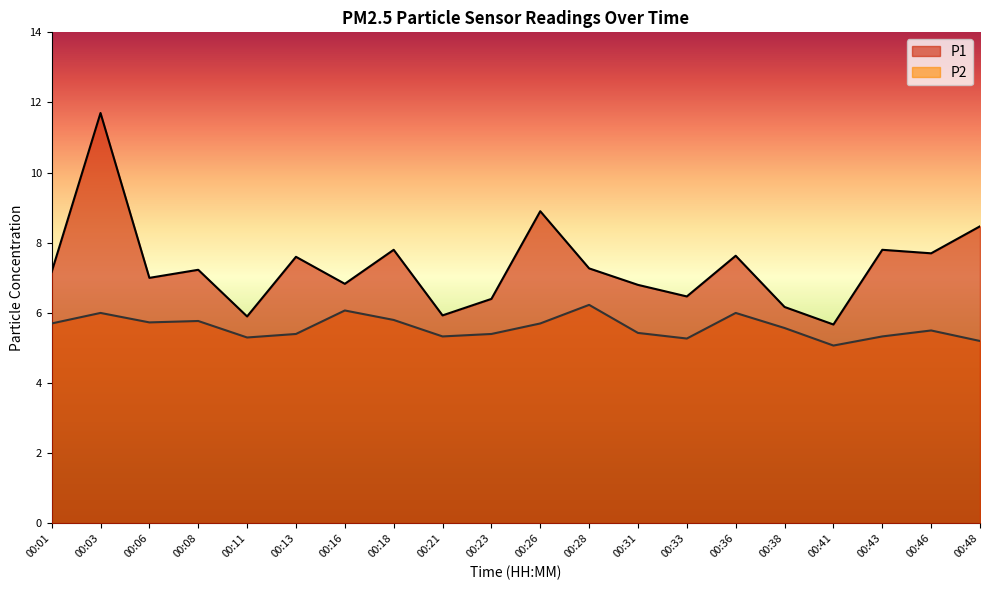

What is the value of the P1 point at the 13th from the left?

6.8